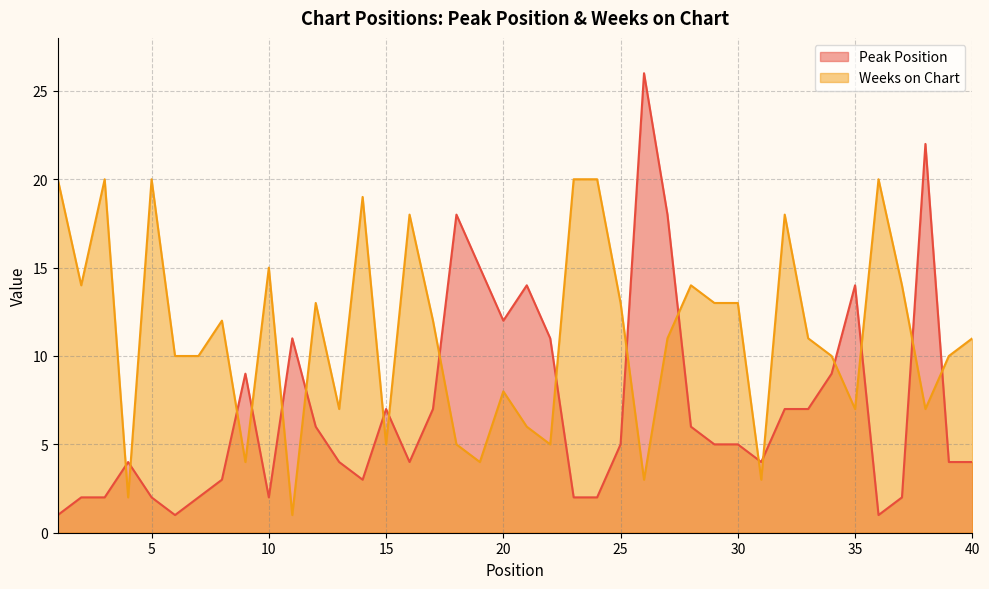

At which label does Weeks on Chart first exceed 11?

1